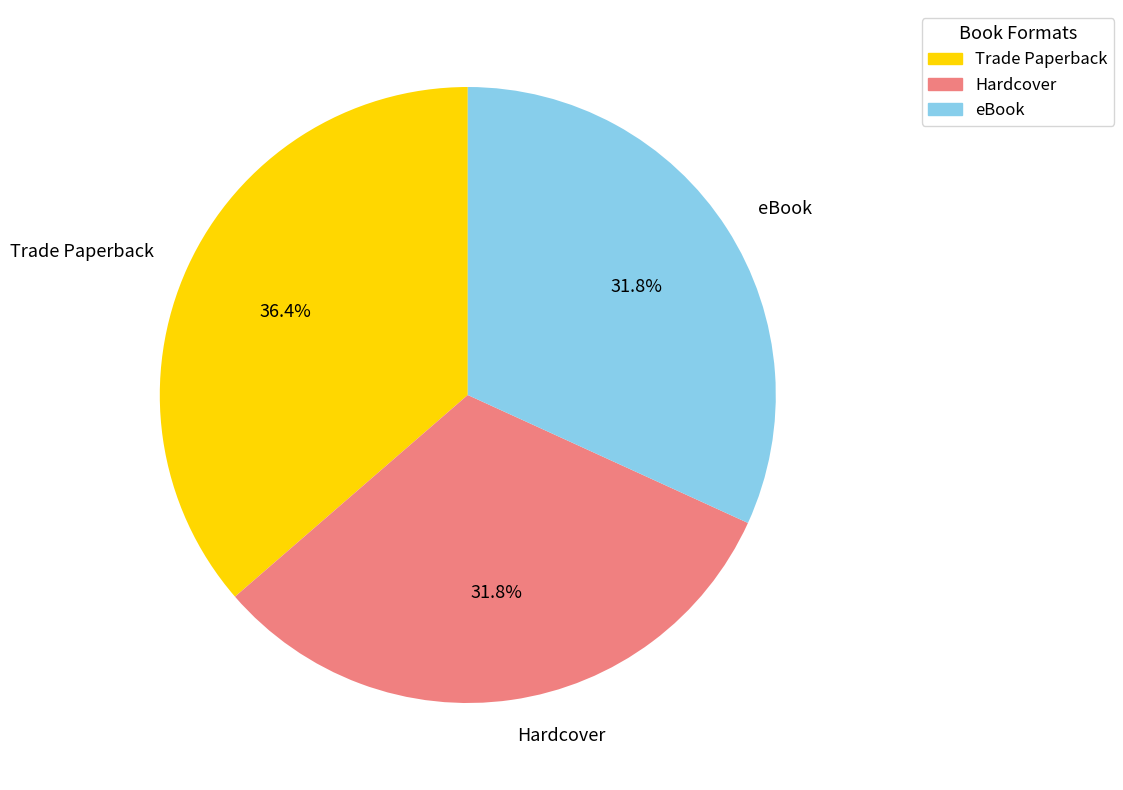

Is there any slice that represents more than half of the pie?

No